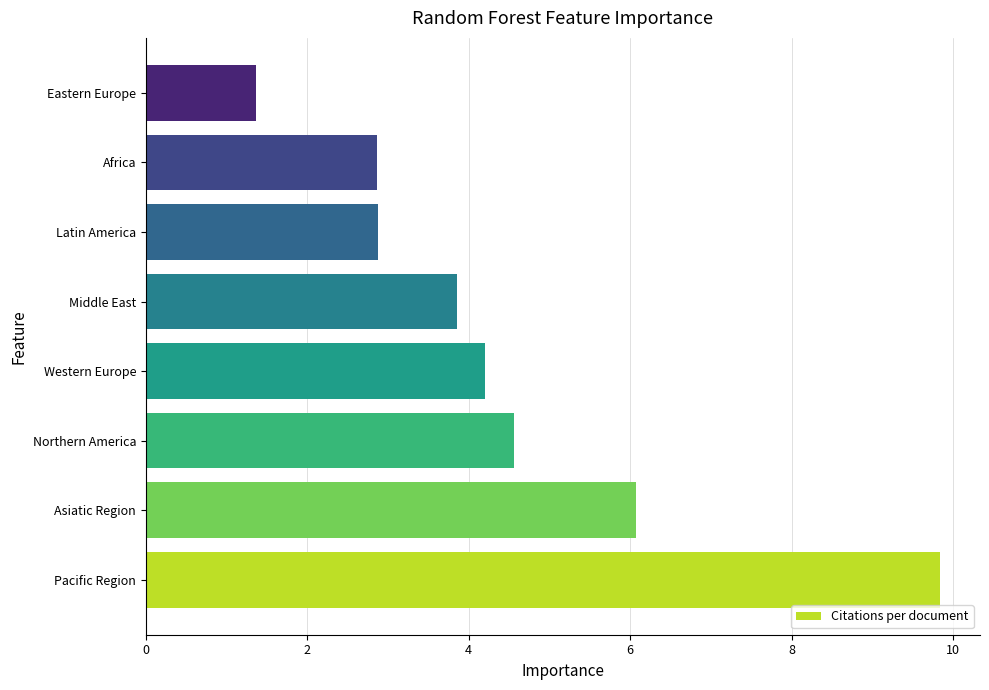

At which category does the chart reach its minimum across all series?

Eastern Europe